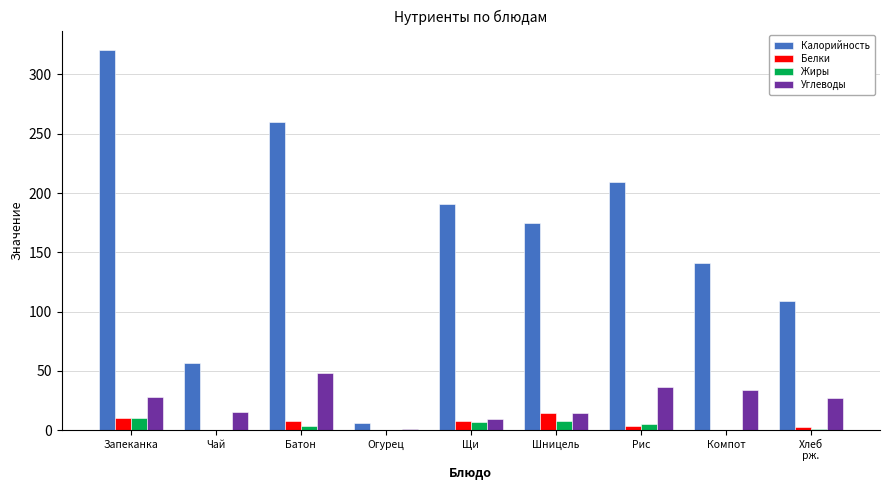

What is the average value of the Жиры series?

3.8